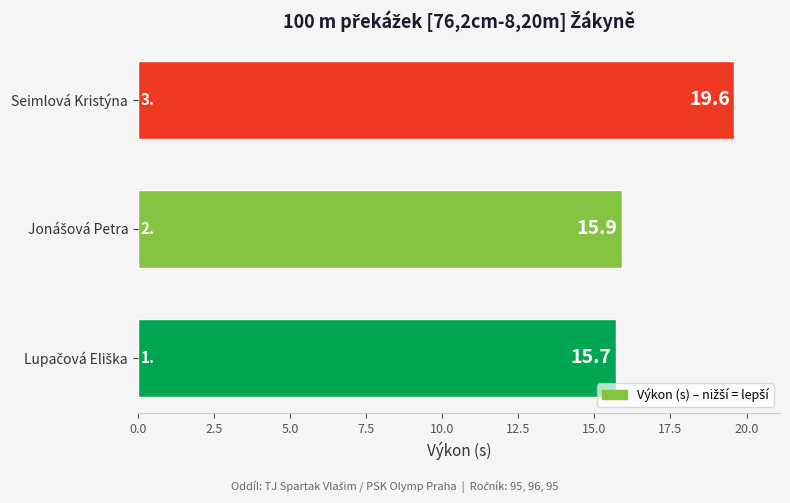

How many distinct data groups are displayed?

1